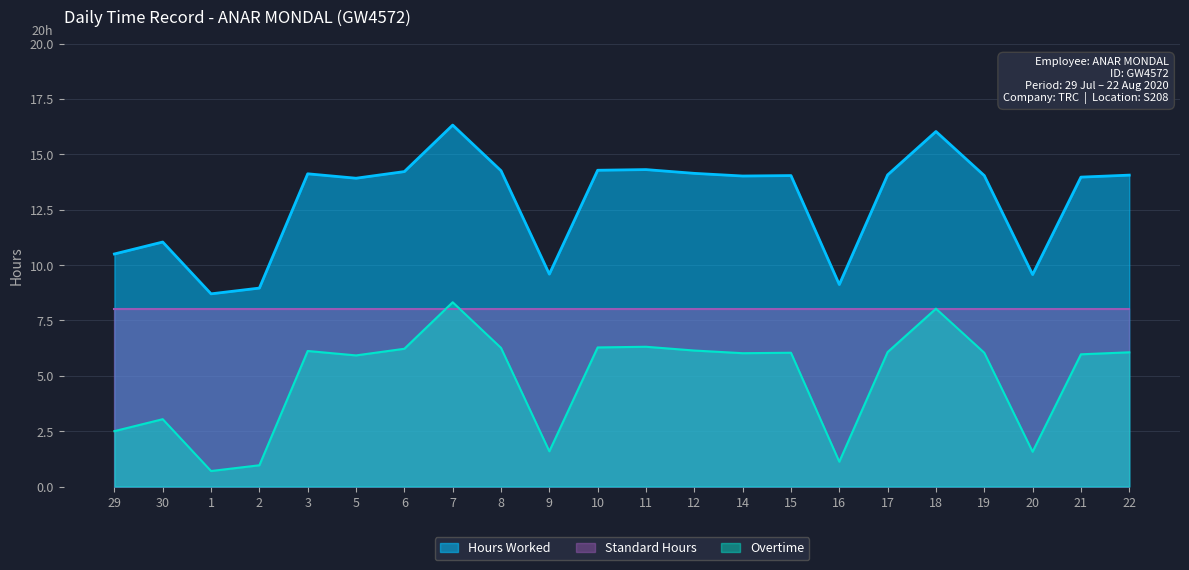

True or false: Overtime has more than 0 interior local peaks.

True